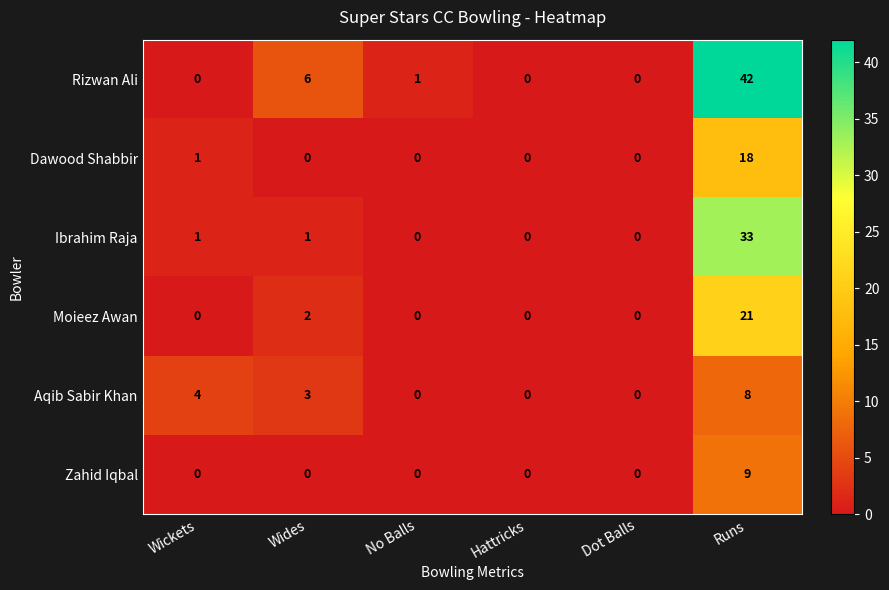

What is the sum of all Moieez Awan values?

23